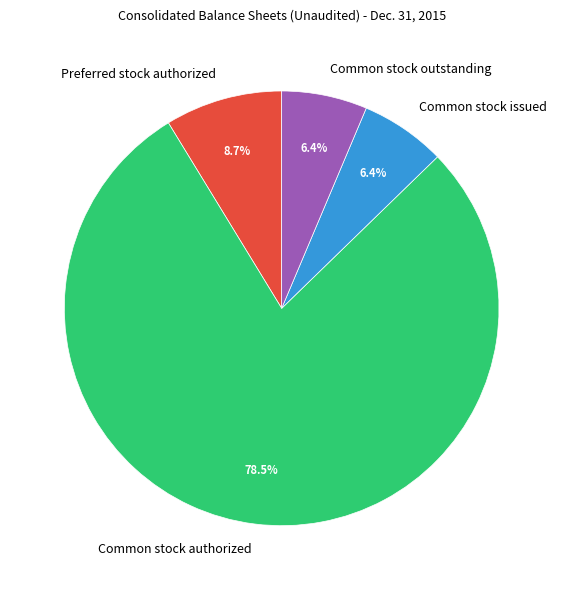

Is there any slice that represents more than half of the pie?

Yes